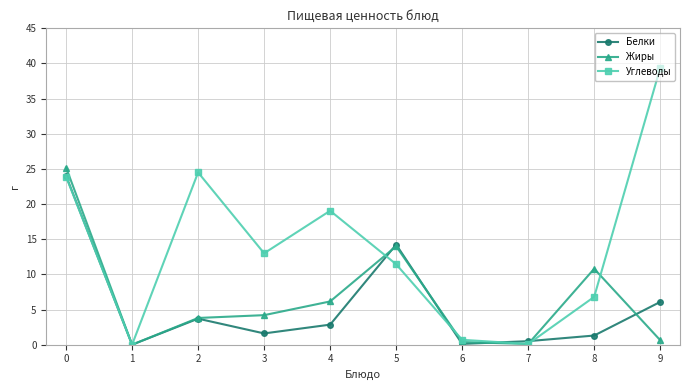

After their last crossing, which series has the higher values: Белки or Жиры?

Белки